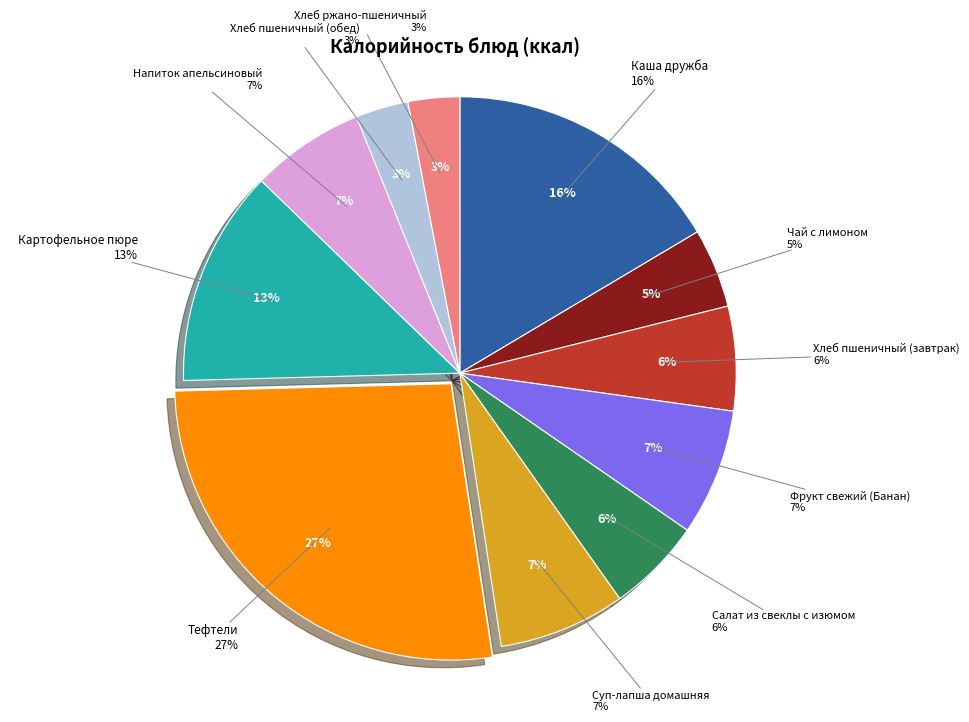

True or false: Чай с лимоном accounts for 18% of the total.

False